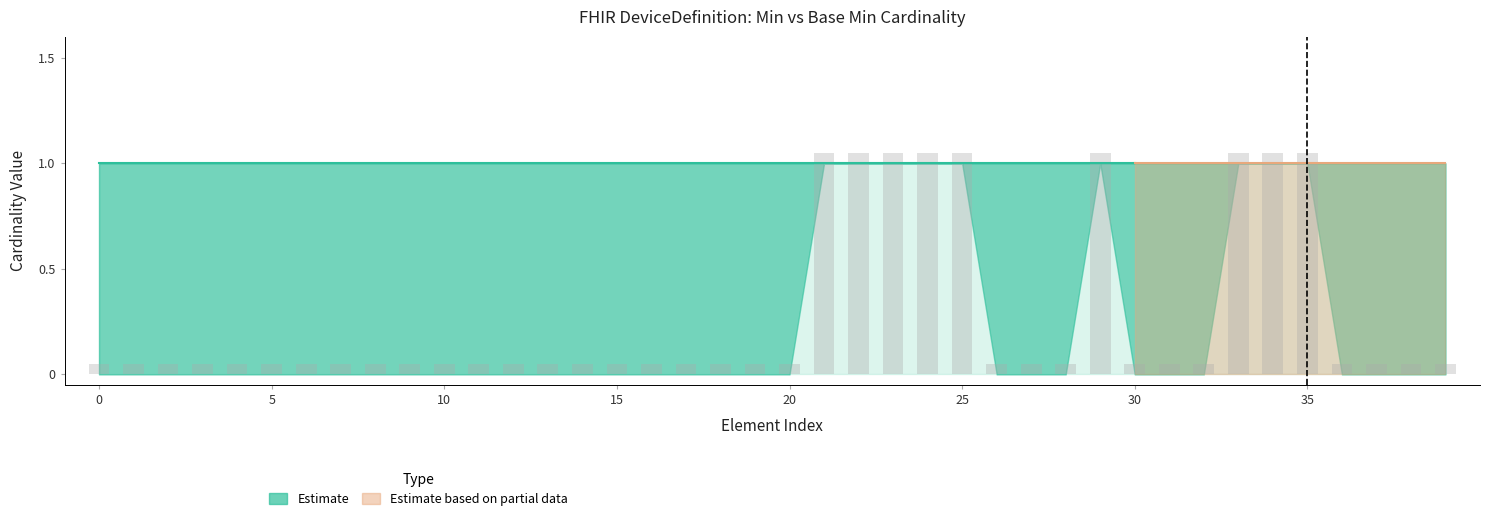

What is the difference between the second highest and minimum values?

1.0